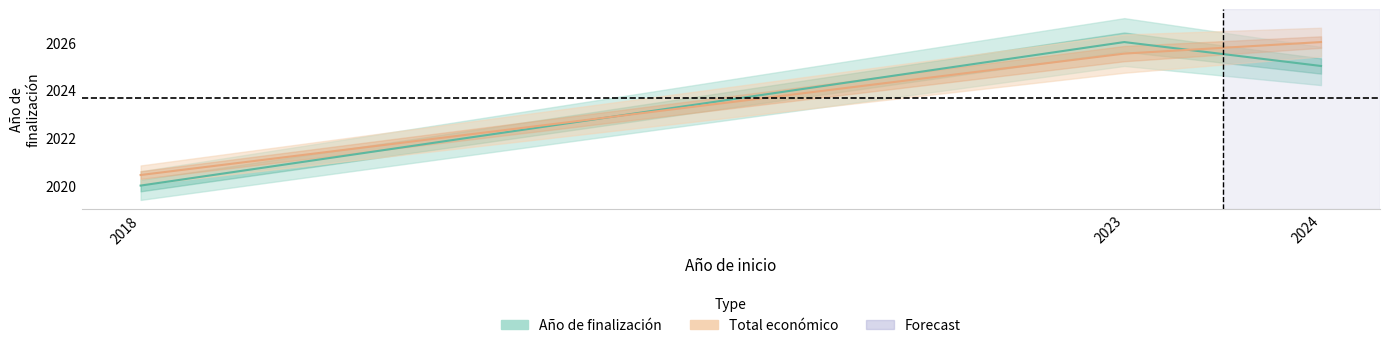

How many categories are shown in the chart?

3